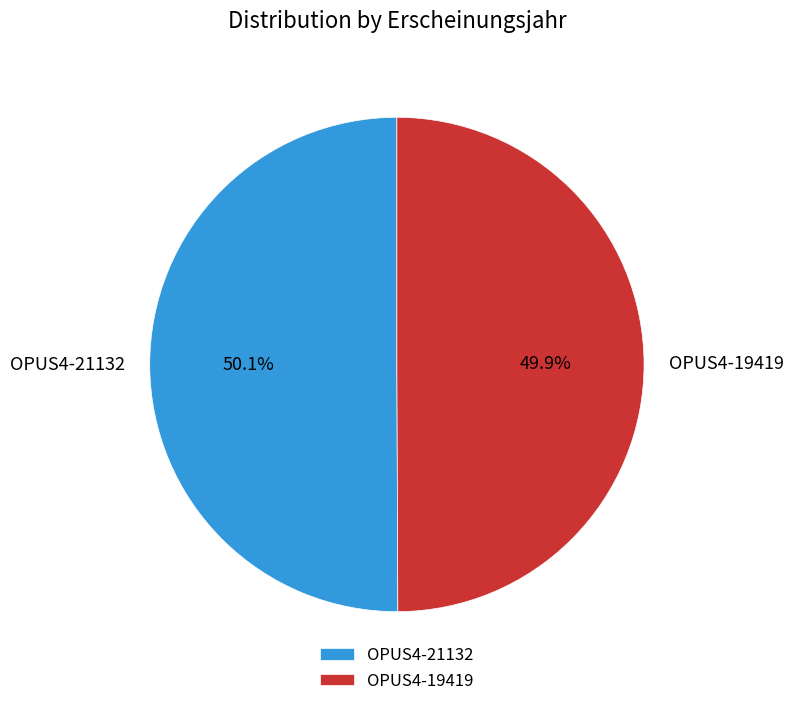

What portion of the pie excludes OPUS4-19419?

50.1%